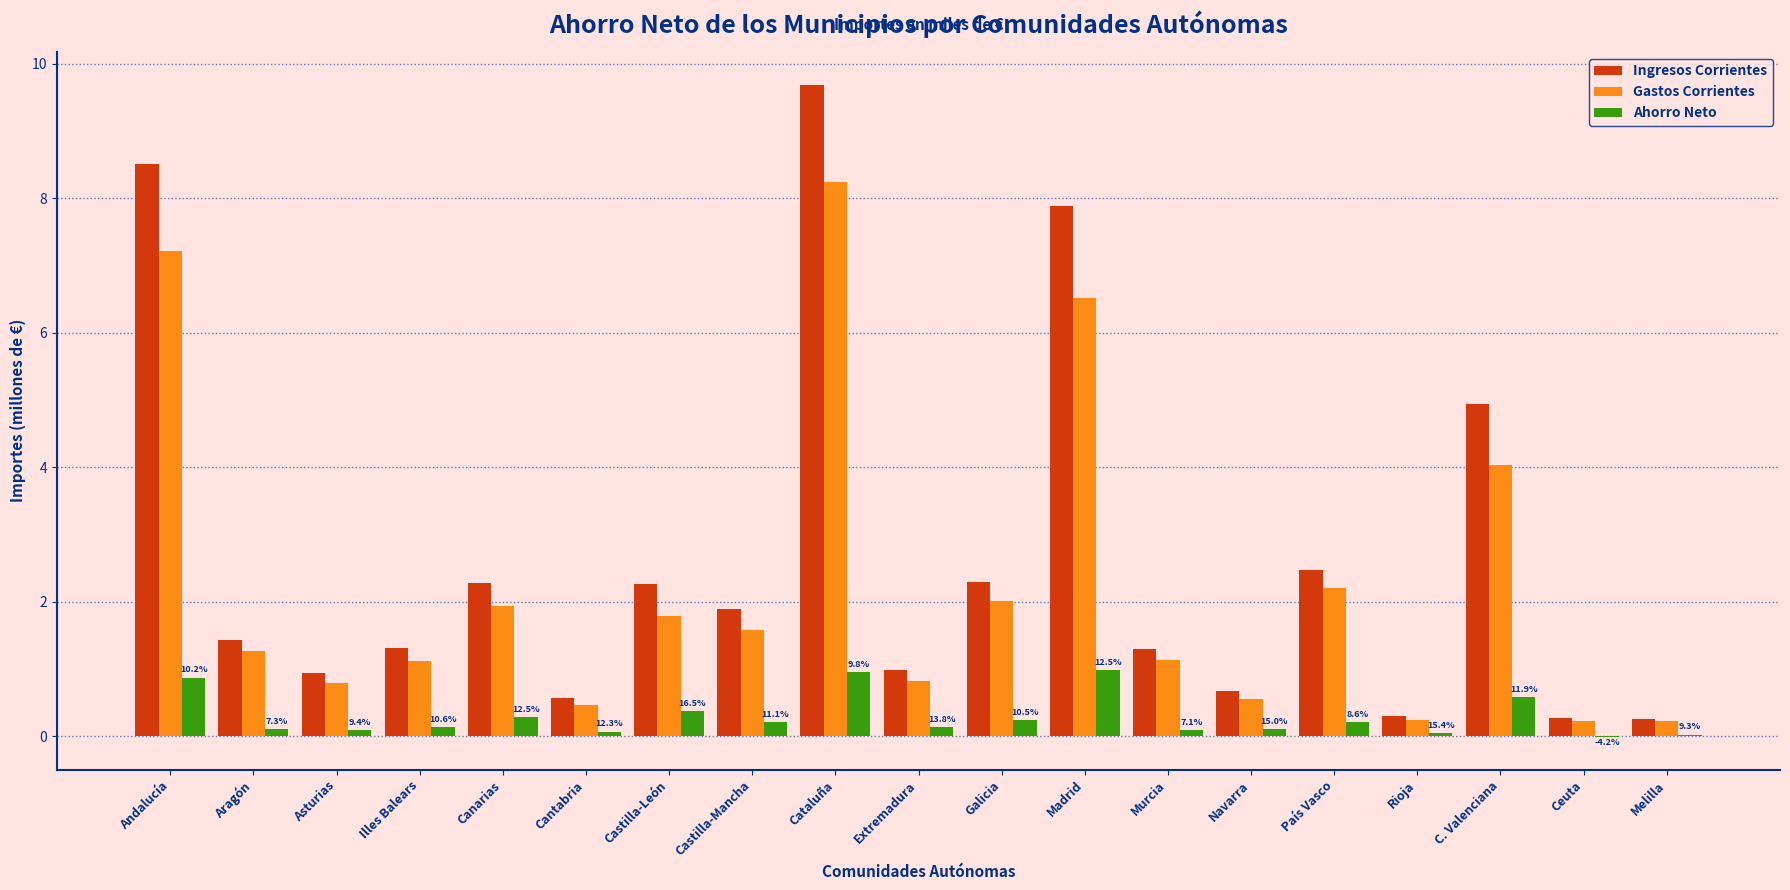

What is the difference between the Ahorro Neto values at Galicia and Ceuta?

0.3